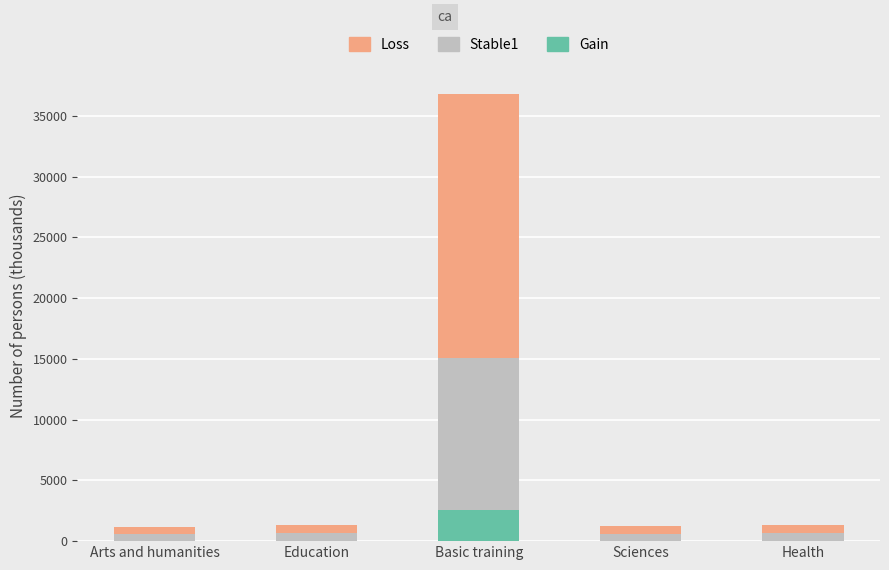

At which category is the sum across all series the highest?

Basic training